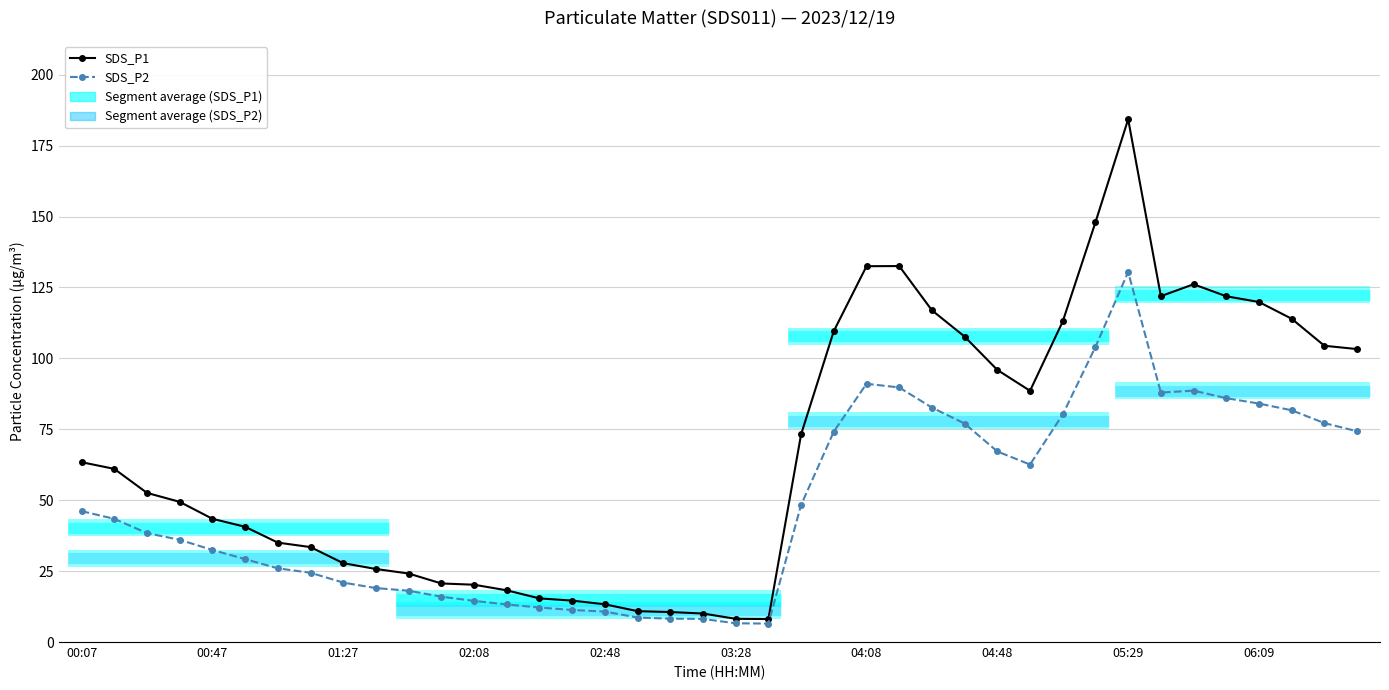

Count the number of data series in this chart.

2